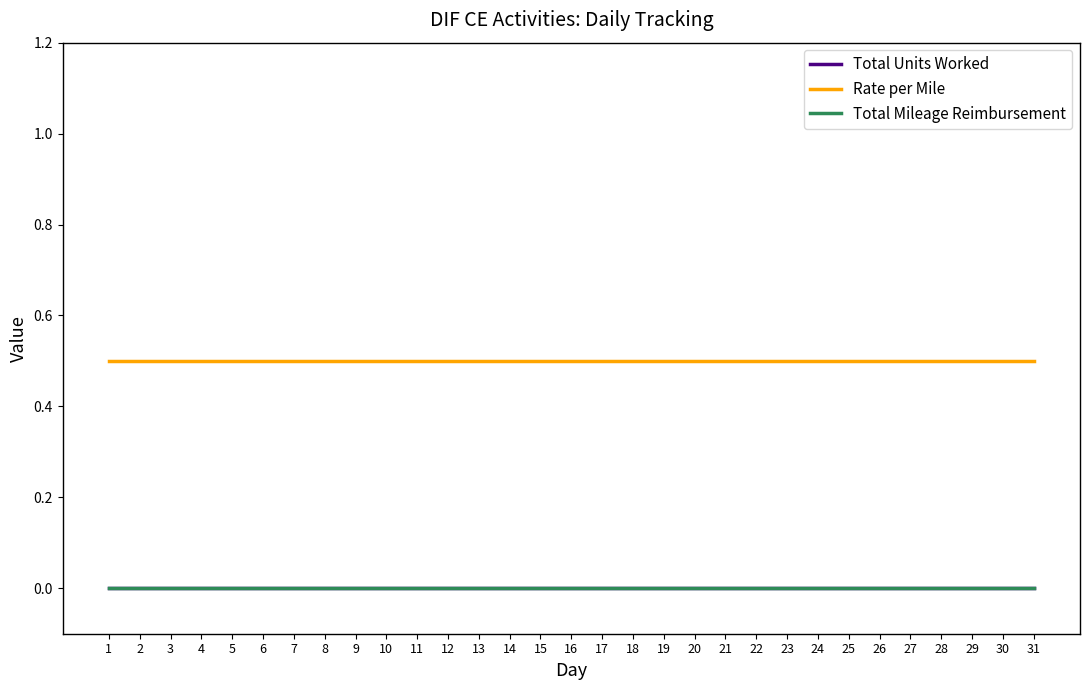

At which label is Total Mileage Reimbursement closest to 0?

1